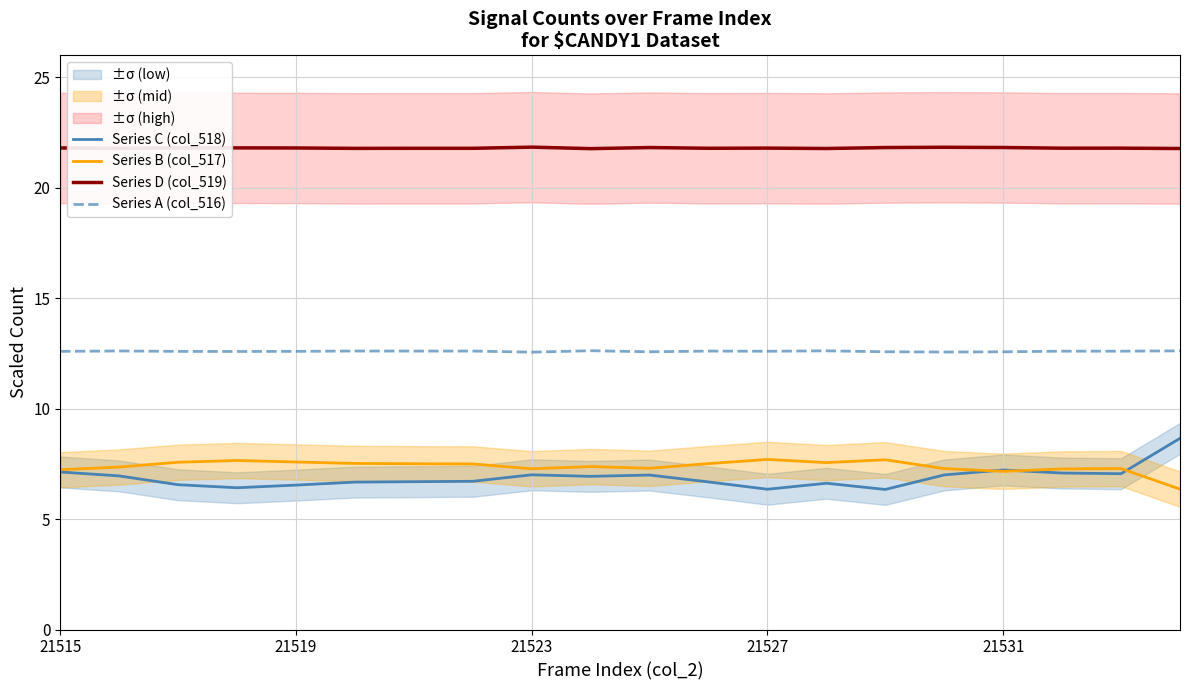

At 15, list the series in order from largest to smallest.

Series D (col_519), Series A (col_516), Series B (col_517), Series C (col_518)